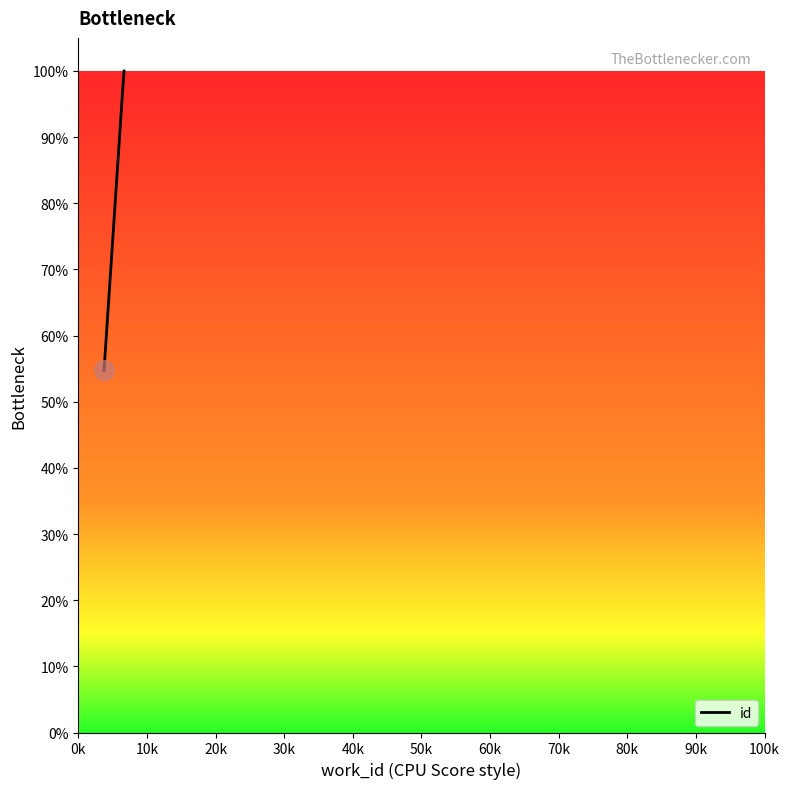

Reading right to left, transcribe all the data shown in this chart.

100.0	96.8	54.8	54.8